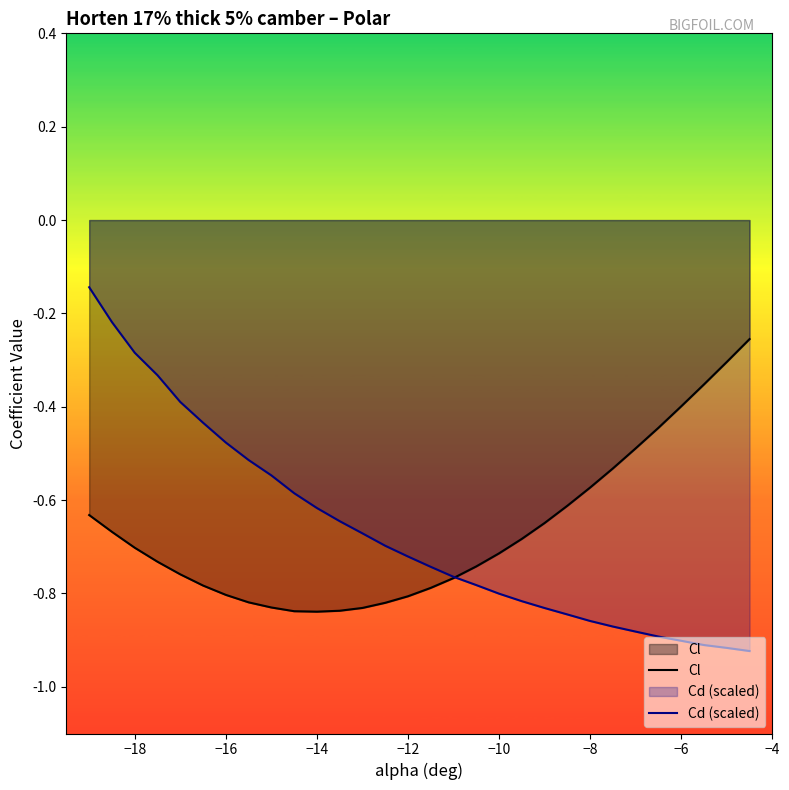

True or false: Cl has a value of -0.4 at −10.

False